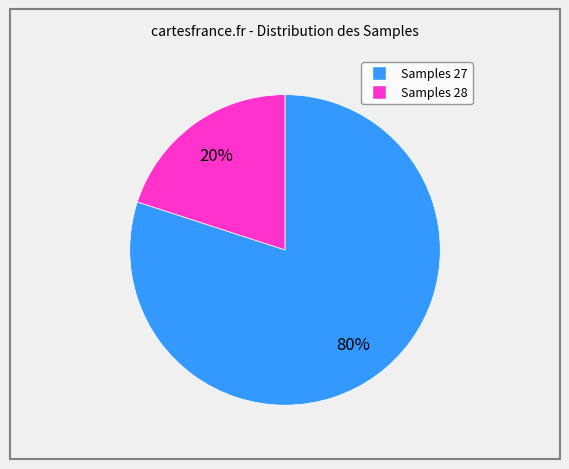

To the nearest percent, what is the average slice percentage?

50%